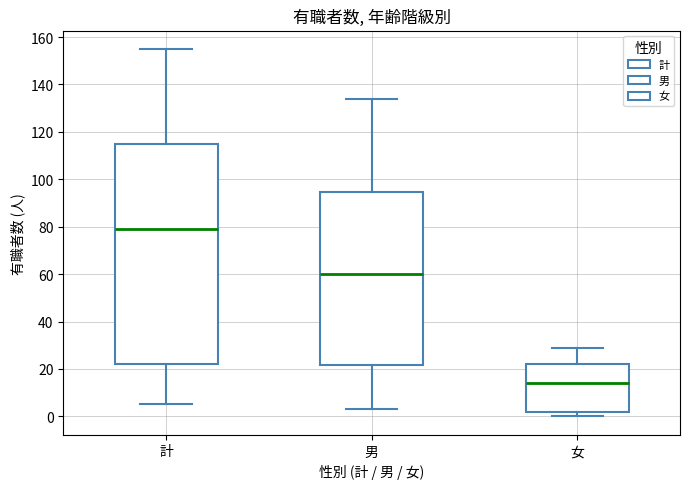

Reading left to right, read every box against the y-axis: the position of its median line, the range the box covers, and the ends of its whiskers. The values are not printed on the chart, so give them approximately, as read against the axis.

計: median 80, box 22 to 116, whiskers 6 to 156
男: median 60, box 22 to 94, whiskers 4 to 134
女: median 14, box 2 to 22, whiskers 0 to 30